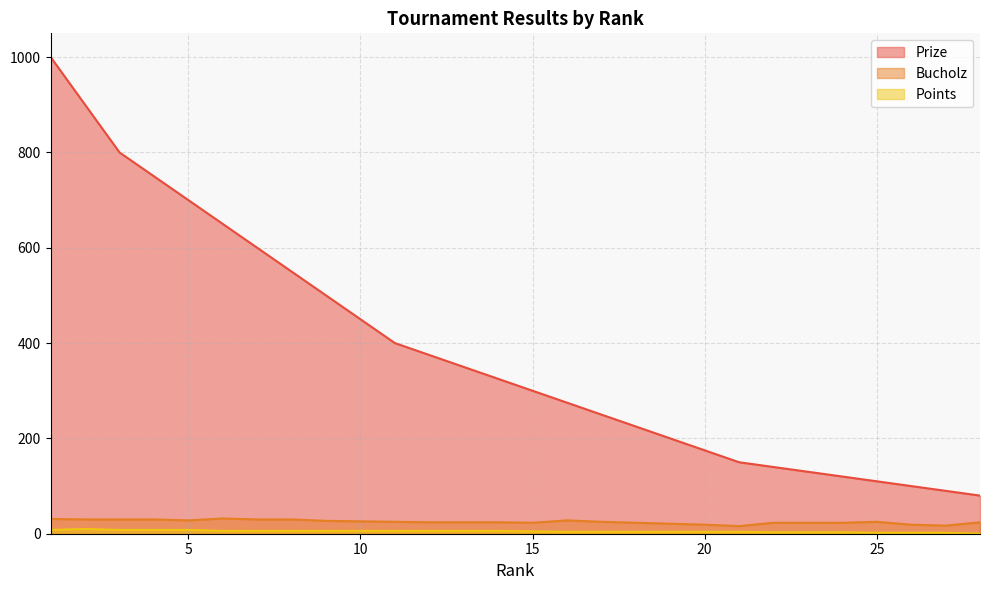

True or false: Prize and Points cross at least once.

False